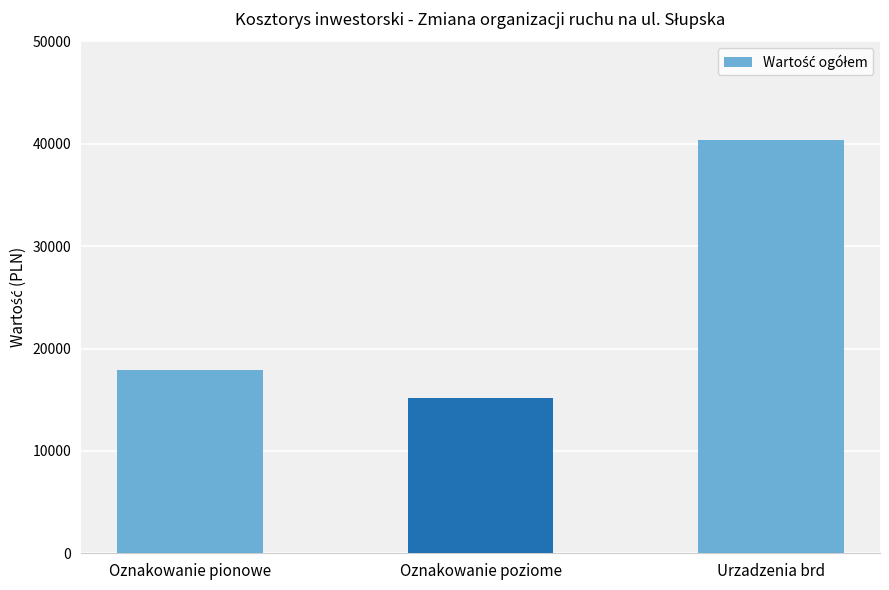

What is the approximate value at Oznakowanie pionowe?

17900.0